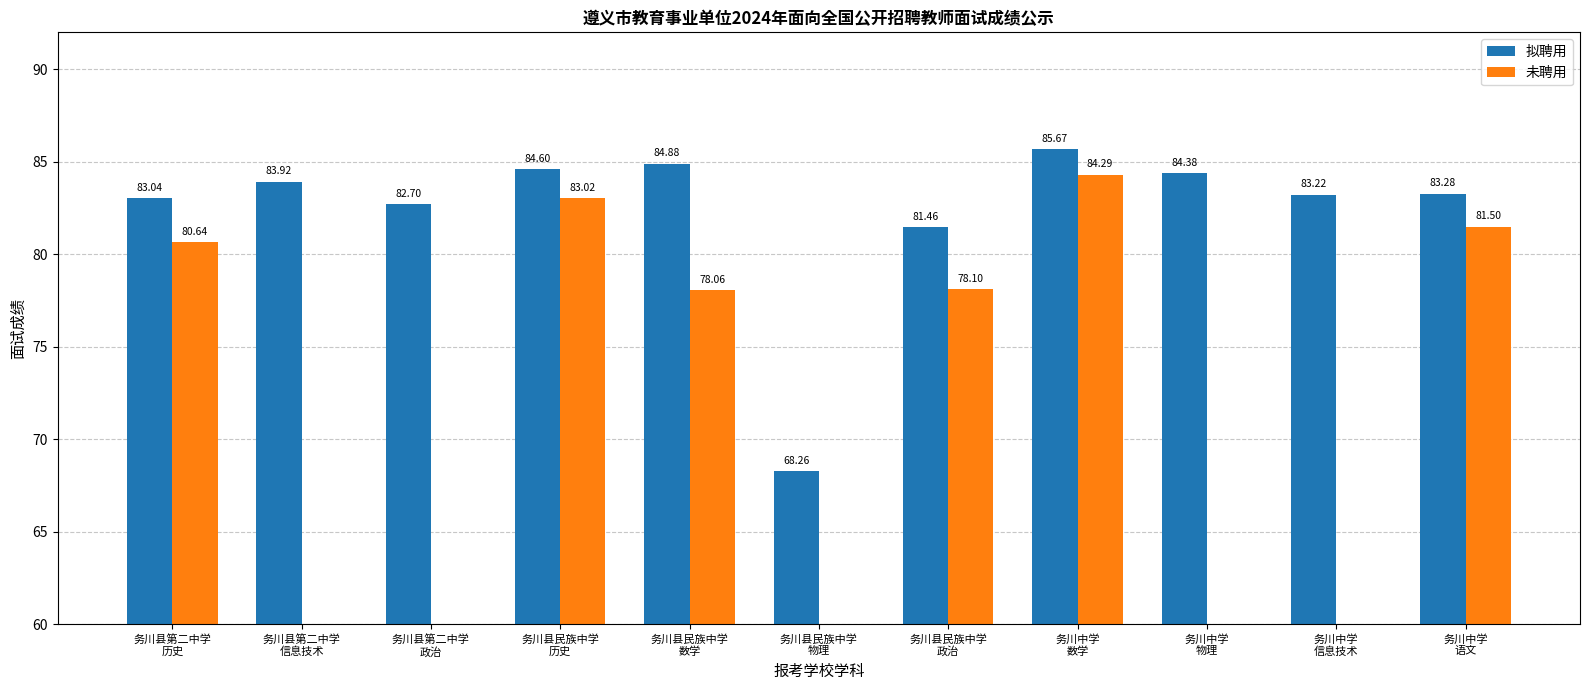

What is the label of the 7th bar from the right?

务川县民族中学
数学